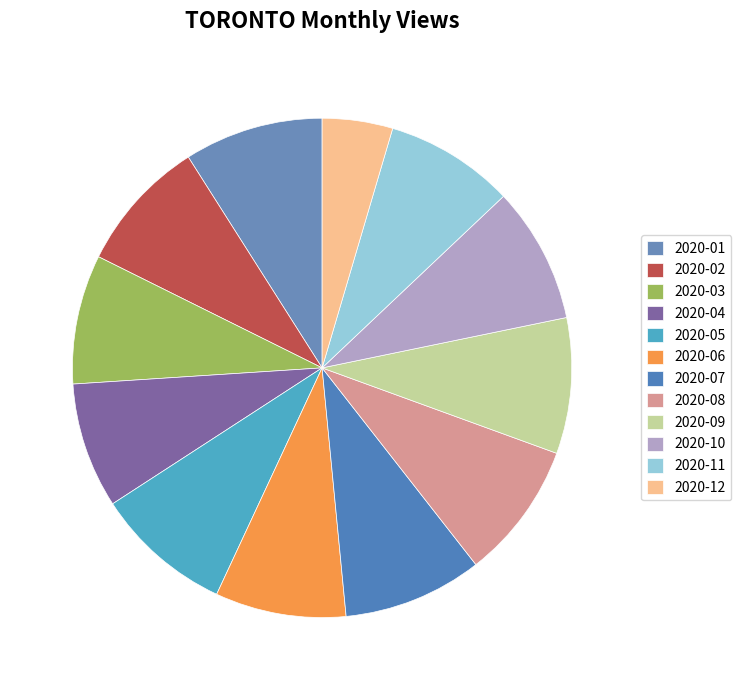

Is it true that 2020-08 is 17% of the pie?

False